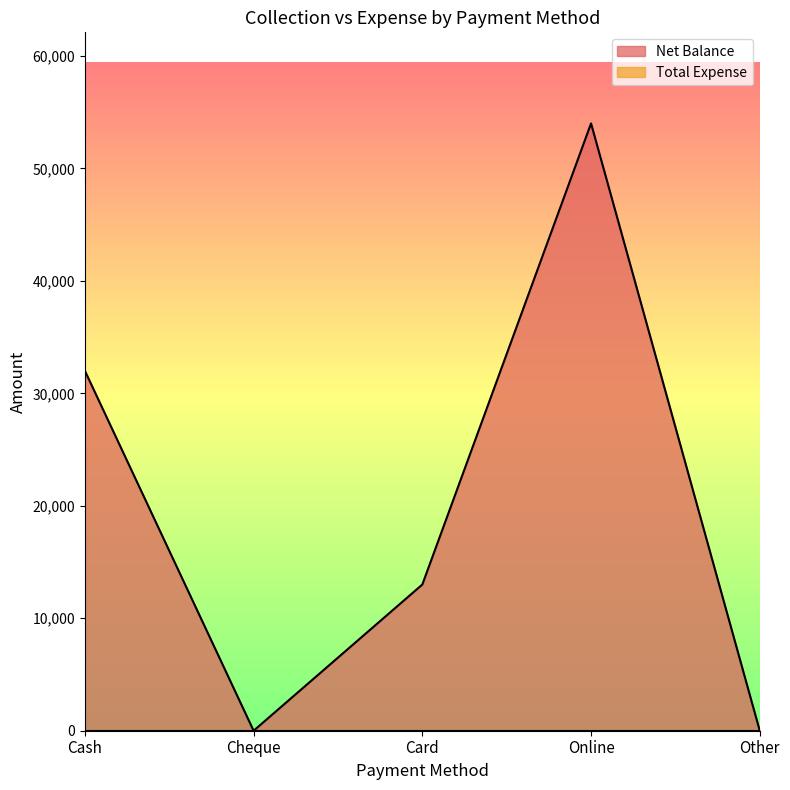

What is the label of the 1st point from the left?

Cash